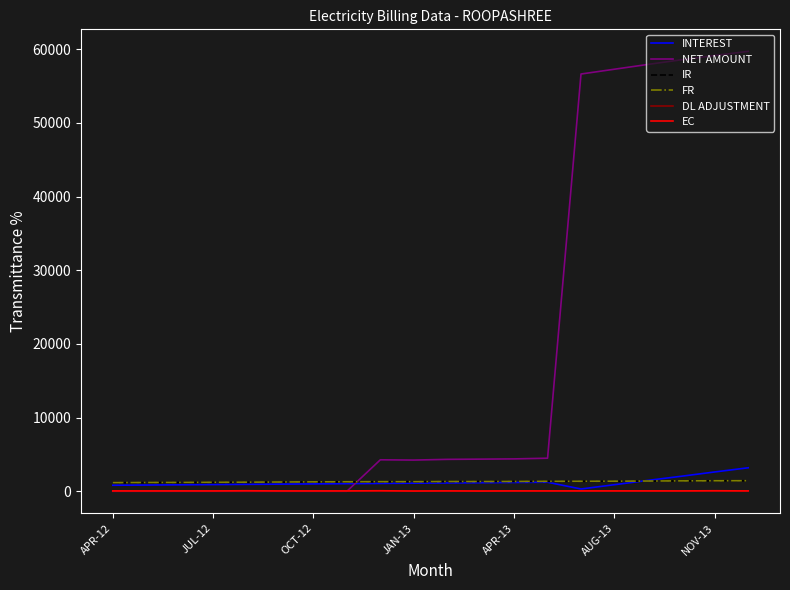

How many intersections are there between IR and NET AMOUNT?

1